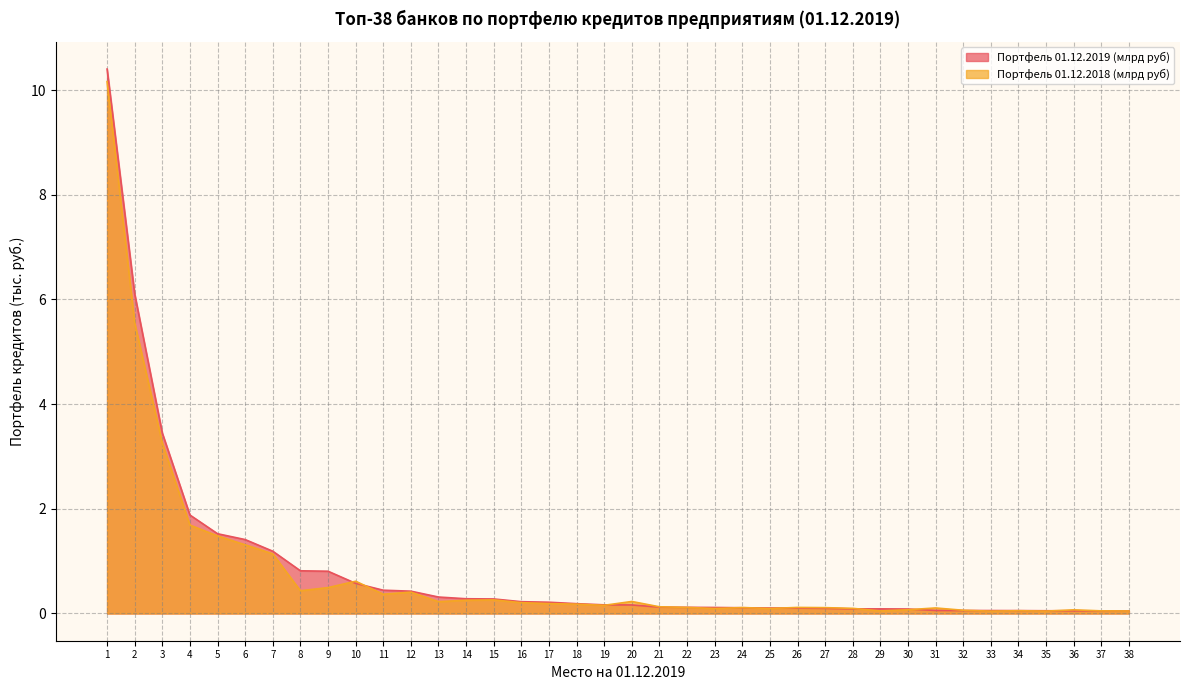

Which category has the lowest value in the Портфель 01.12.2019 (млрд руб) series?

38